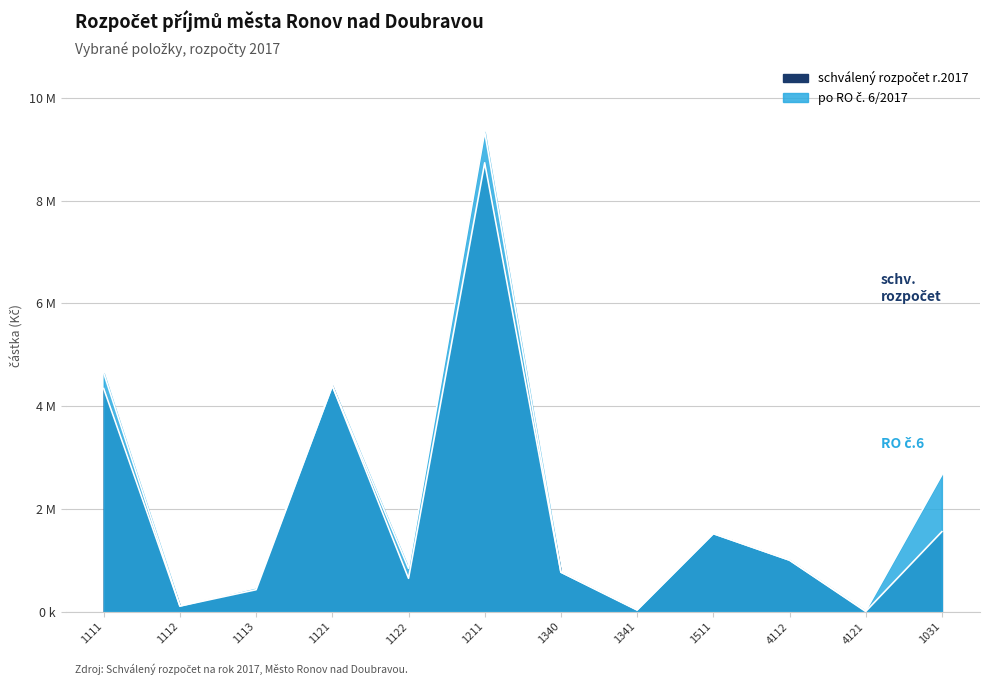

The schválený rozpočet r.2017 series shows 8736390 at 1211. True or false?

True